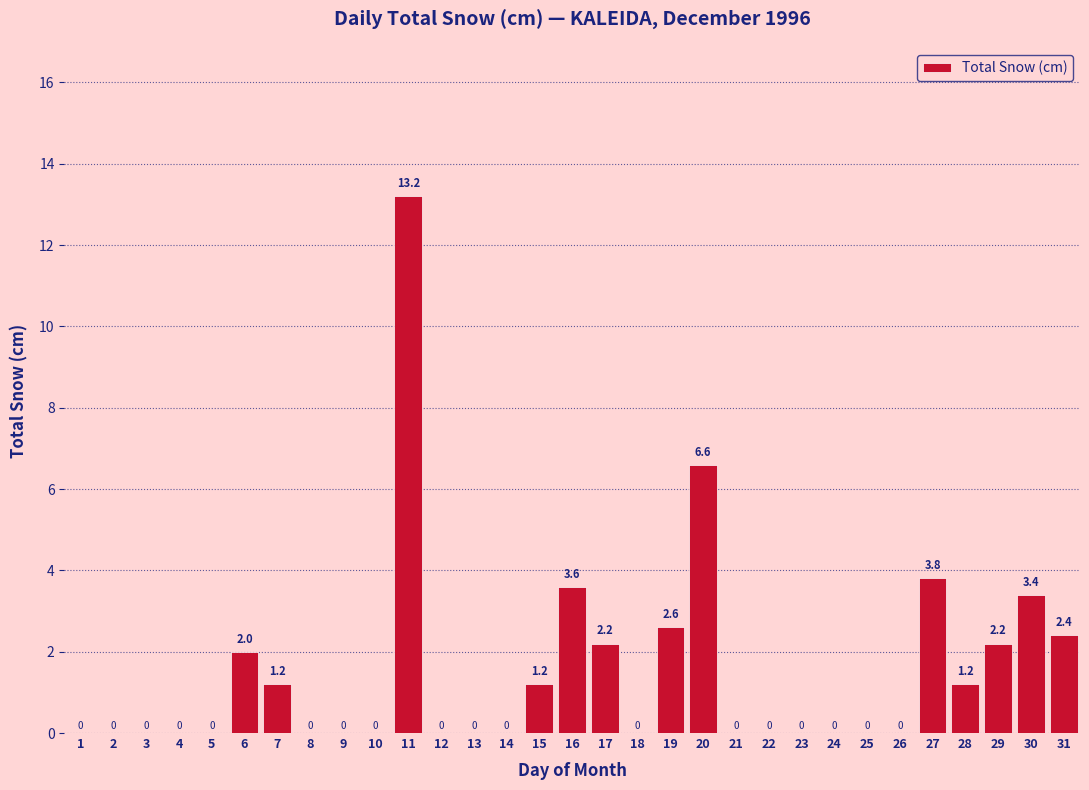

Reading left to right, what are all the values shown in this chart?

1=0.0	2=0.0	3=0.0	4=0.0	5=0.0	6=2.0	7=1.2	8=0.0	9=0.0	10=0.0	11=13.2	12=0.0	13=0.0	14=0.0	15=1.2	16=3.6	17=2.2	18=0.0	19=2.6	20=6.6	21=0.0	22=0.0	23=0.0	24=0.0	25=0.0	26=0.0	27=3.8	28=1.2	29=2.2	30=3.4	31=2.4